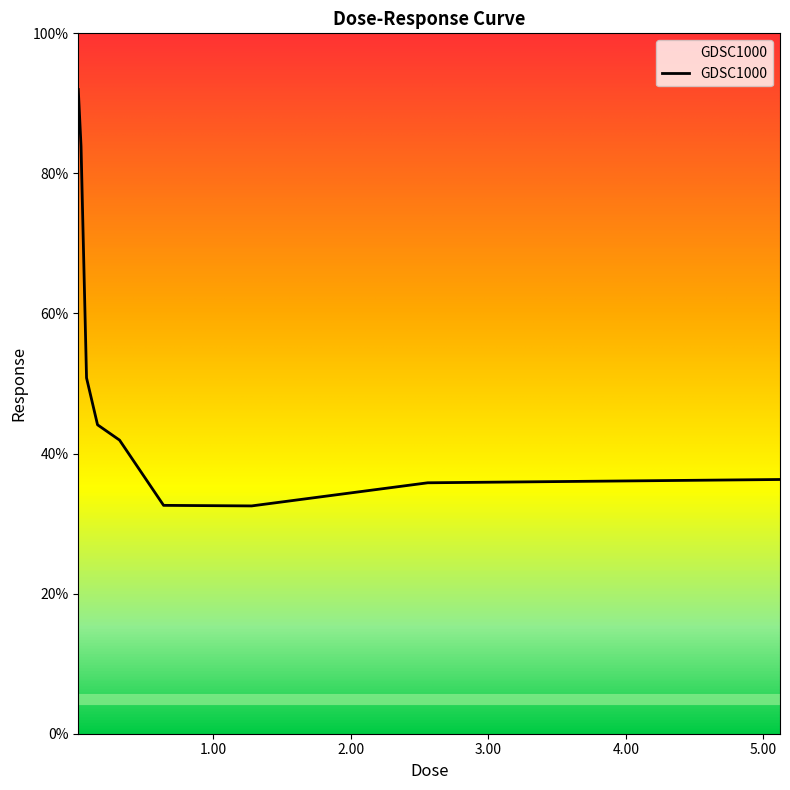

What is the maximum value shown in the chart?

92.0